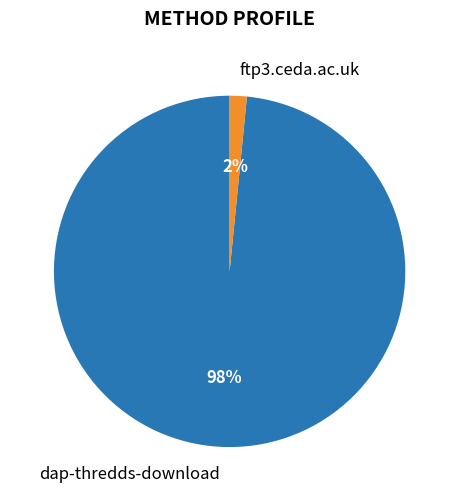

How many segments does this pie chart have?

2